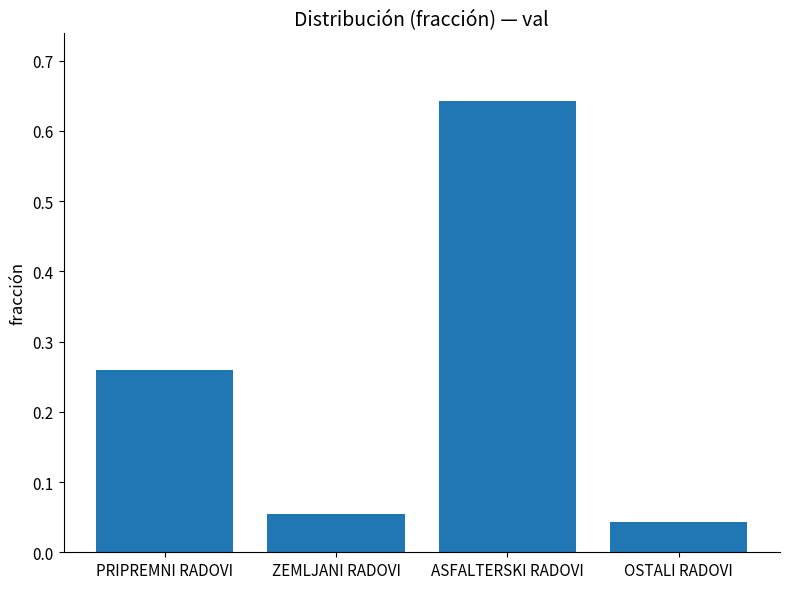

Is it true that the value at PRIPREMNI RADOVI is 0.5?

False